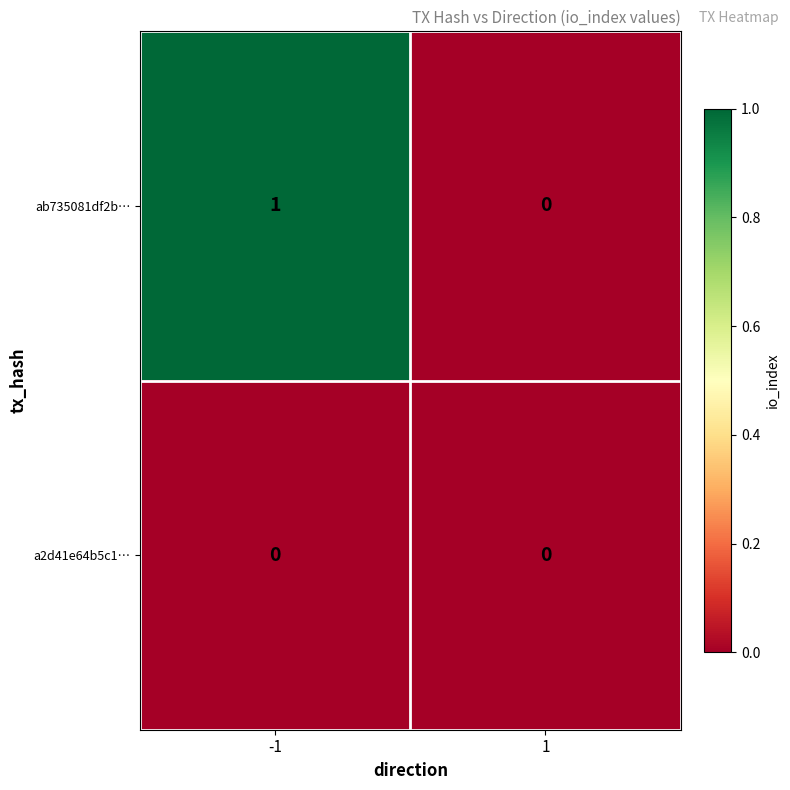

How many distinct data groups are displayed?

2